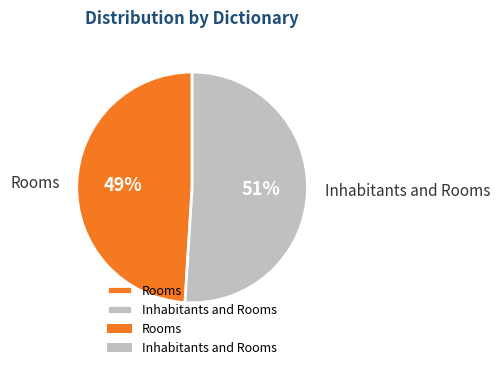

To the nearest percent, what is the difference between the largest and smallest slice percentages?

2%